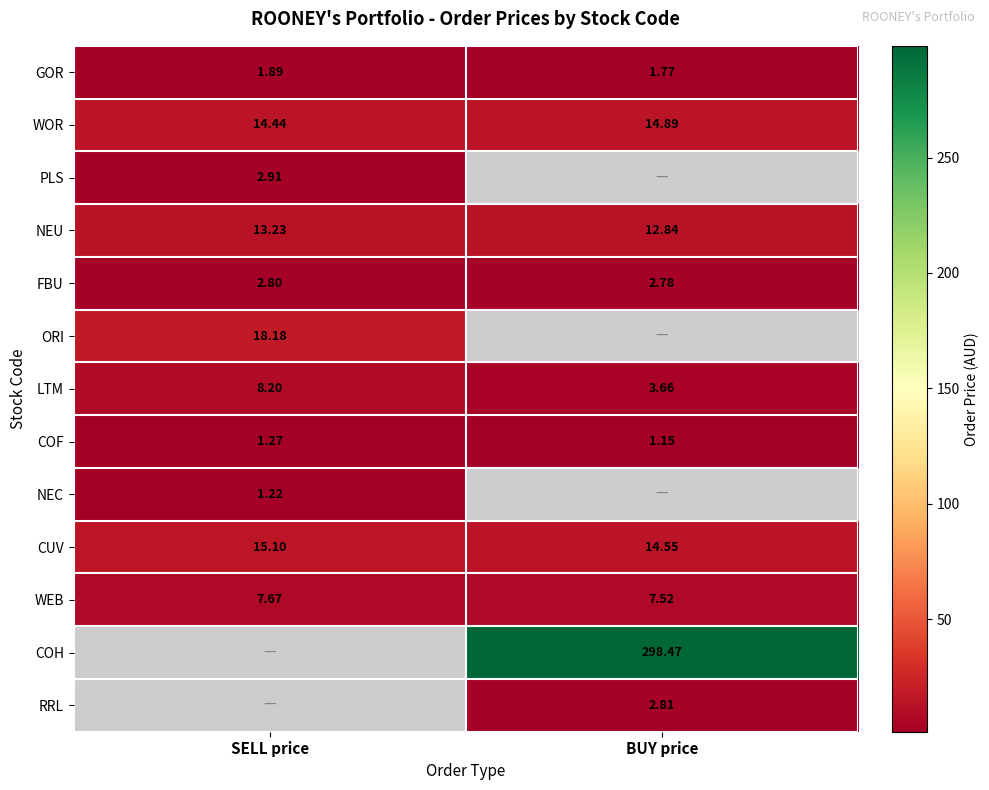

Rank the categories by FBU value from highest to lowest.

SELL price, BUY price